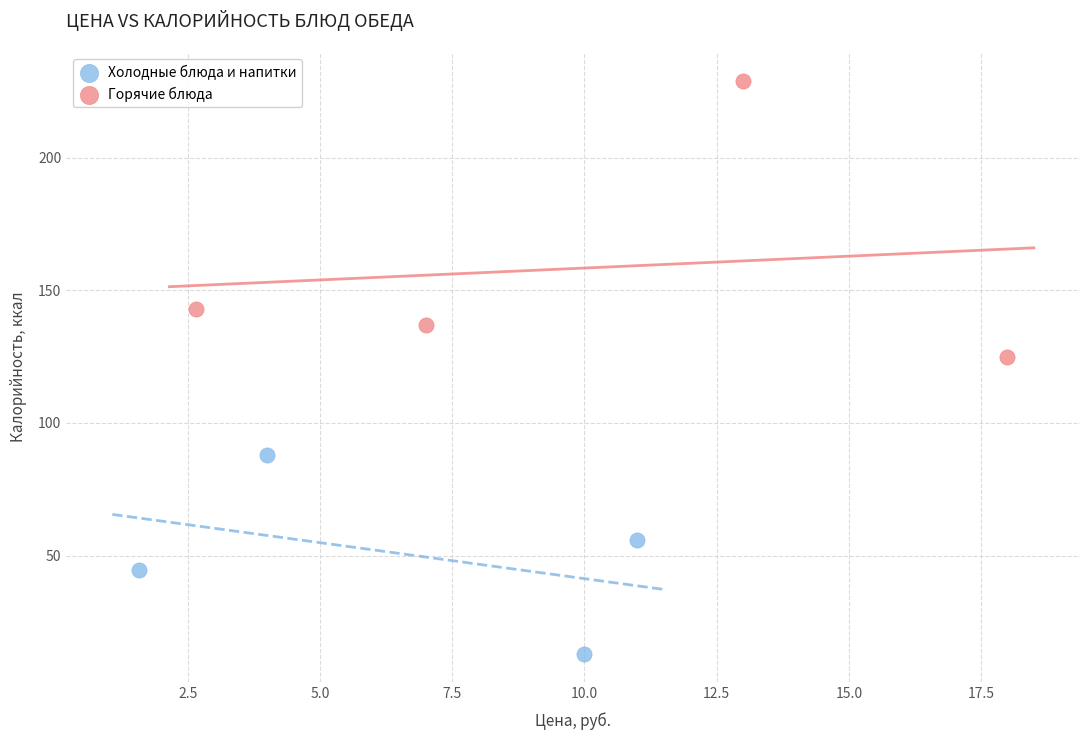

Which series has the widest spread of Y values?

Горячие блюда